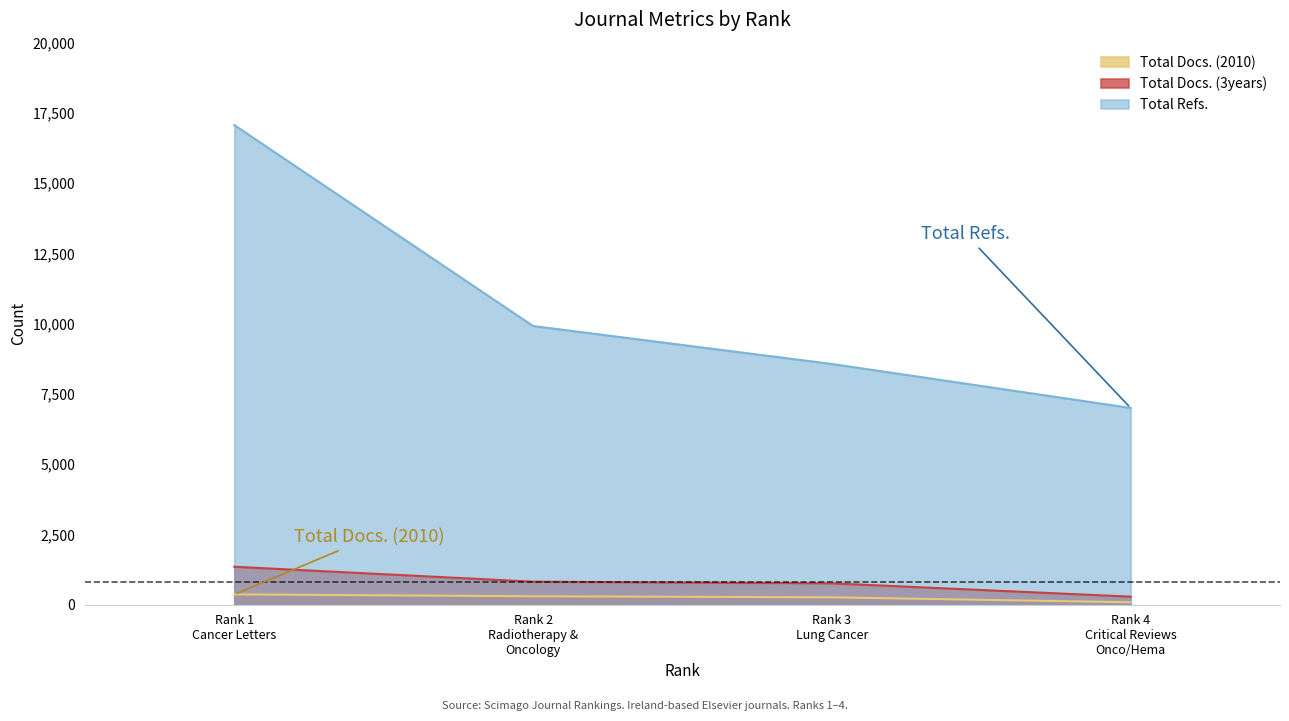

True or false: Total Docs. (2010) and Total Refs. intersect in this chart.

False